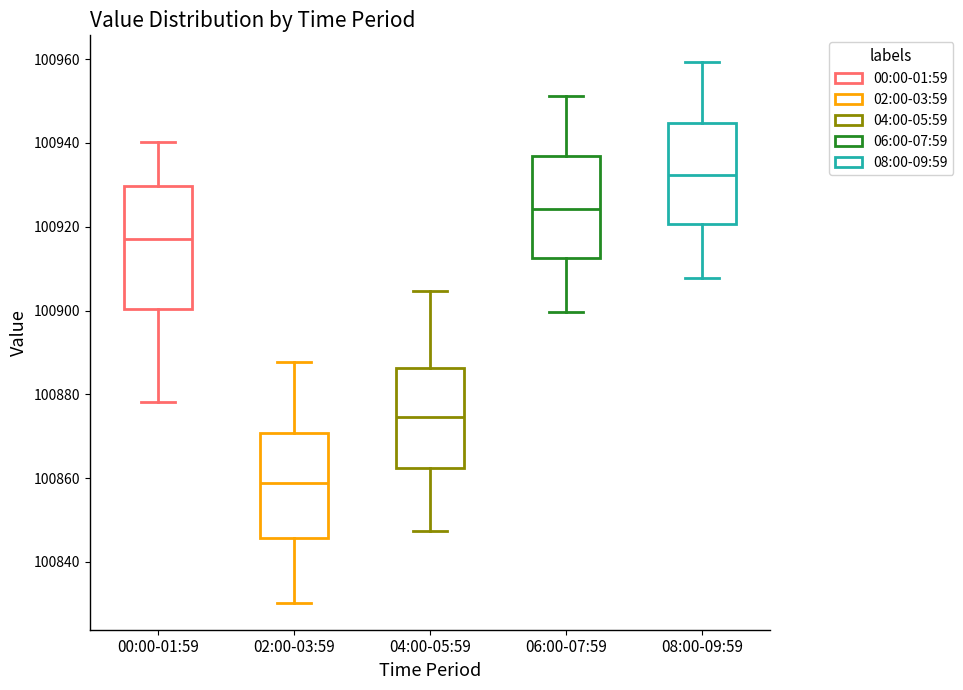

Where is the lower edge of the box for 04:00-05:59 on the y-axis? The values are not printed on the chart, so give them approximately, as read against the axis.

100862